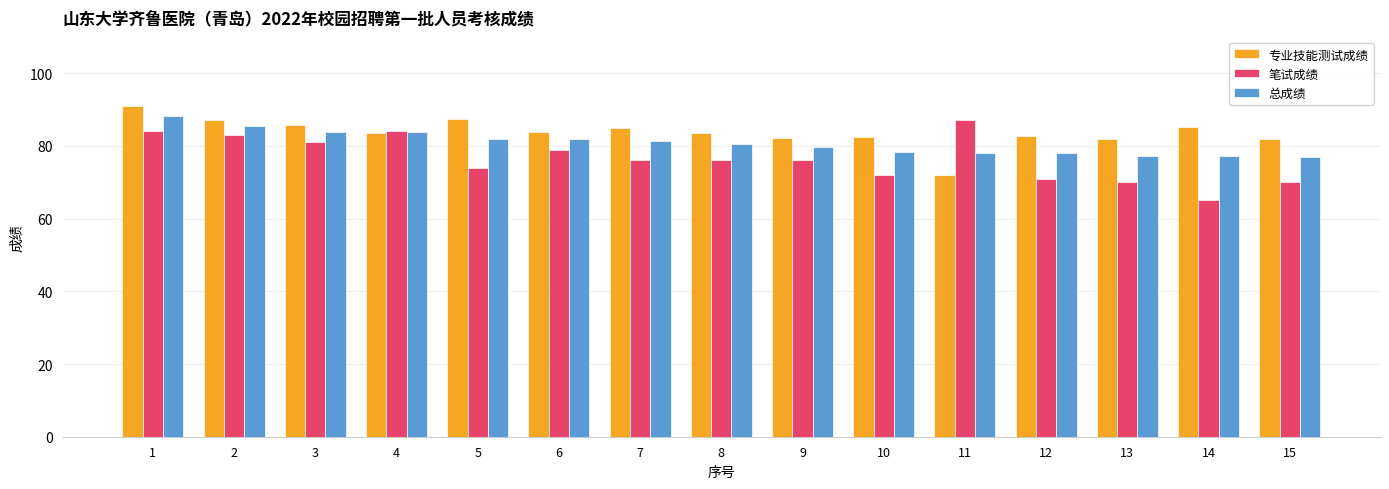

What is the value of the 总成绩 bar at the 6th from the left?

81.9